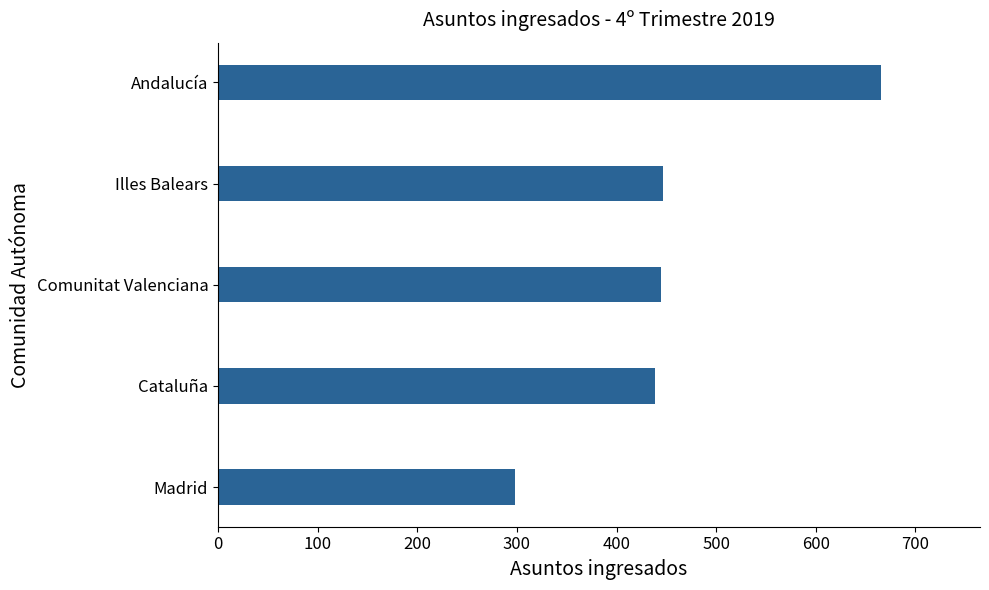

Does the chart contain stacked bars?

No